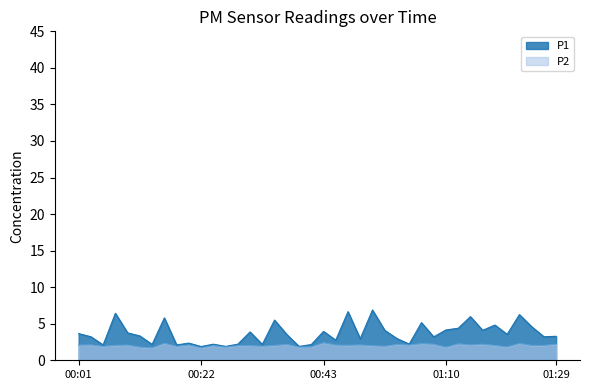

True or false: P1 and P2 cross at least once.

False